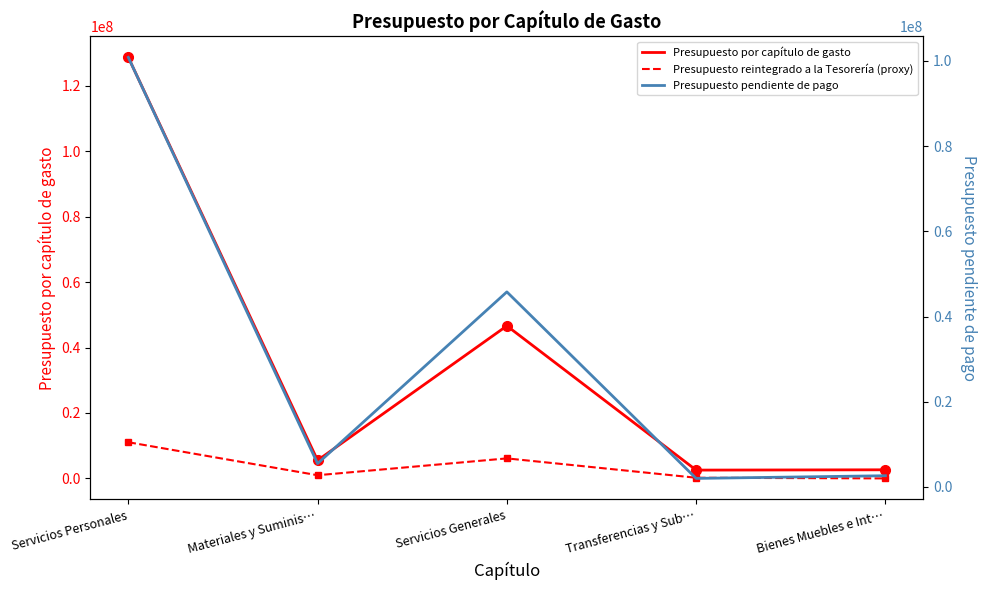

True or false: Presupuesto por capítulo de gasto has a value of 211485527.7 at Servicios Personales.

False